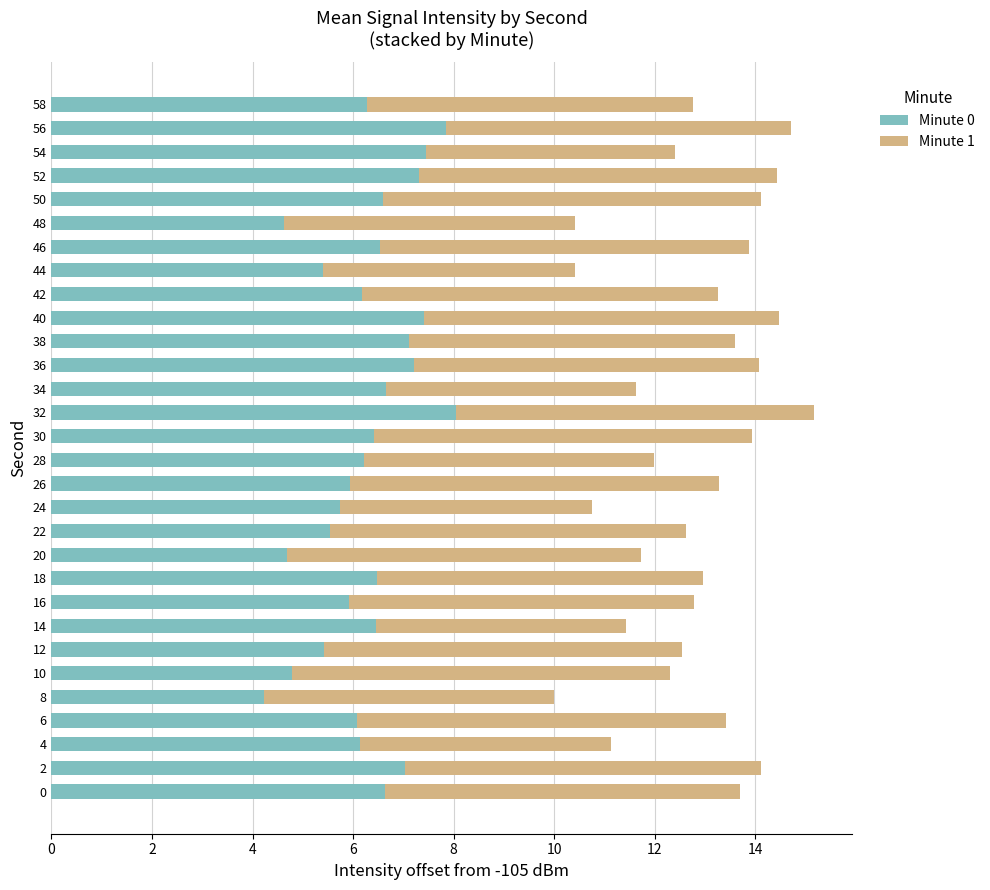

What is the lowest value of the Minute 0 series?

4.2